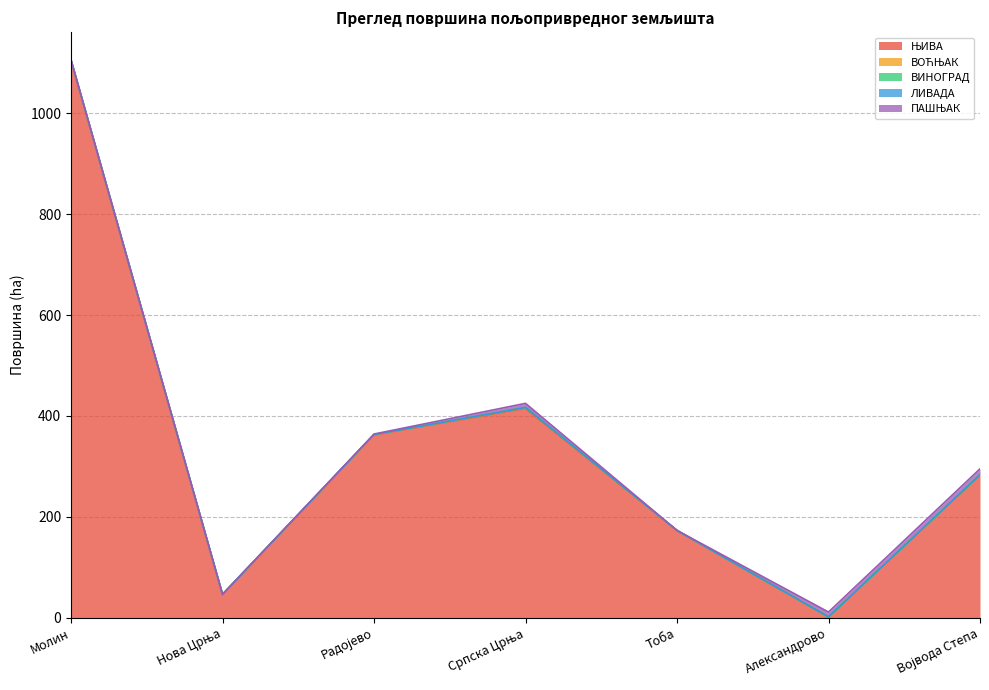

At which category does ЊИВА reach its first local peak?

Српска Црња